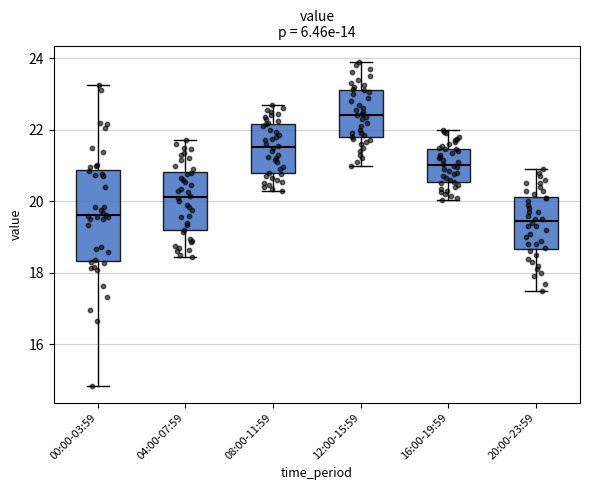

Reading left to right, read every box against the y-axis: the position of its median line, the range the box covers, and the ends of its whiskers. The values are not printed on the chart, so give them approximately, as read against the axis.

00:00-03:59: median 19.6, box 18.4 to 20.8, whiskers 14.8 to 23.2
04:00-07:59: median 20.2, box 19.2 to 20.8, whiskers 18.4 to 21.8
08:00-11:59: median 21.6, box 20.8 to 22.2, whiskers 20.4 to 22.8
12:00-15:59: median 22.4, box 21.8 to 23.2, whiskers 21.0 to 24.0
16:00-19:59: median 21.0, box 20.6 to 21.4, whiskers 20.0 to 22.0
20:00-23:59: median 19.4, box 18.6 to 20.2, whiskers 17.6 to 21.0